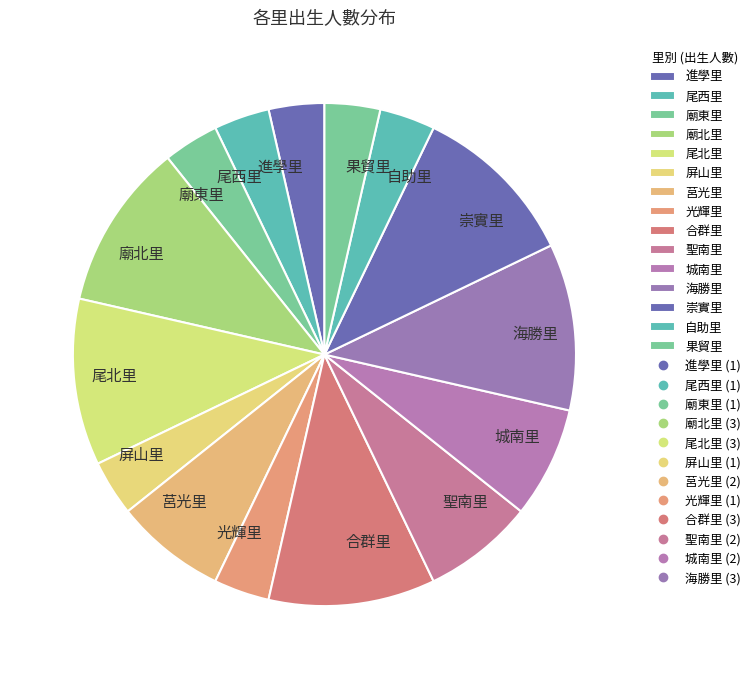

Between 進學里 and 城南里, which is larger?

城南里